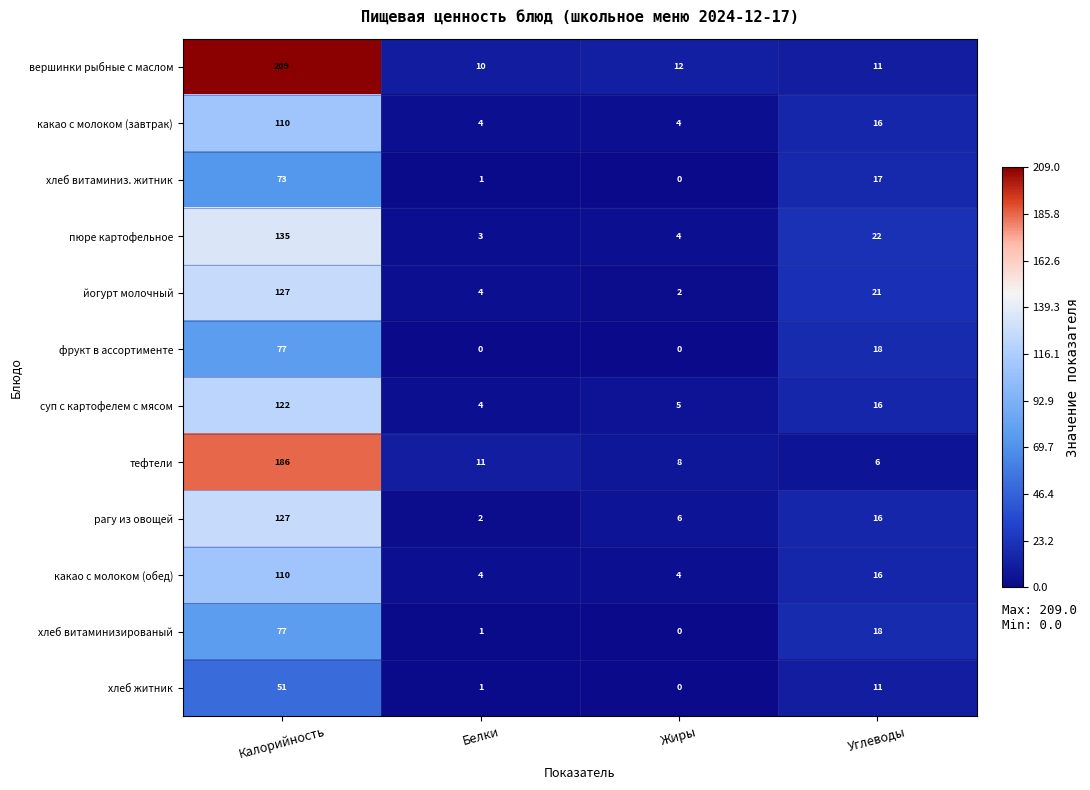

The value of вершинки рыбные с маслом at Жиры is 12. True or false?

True